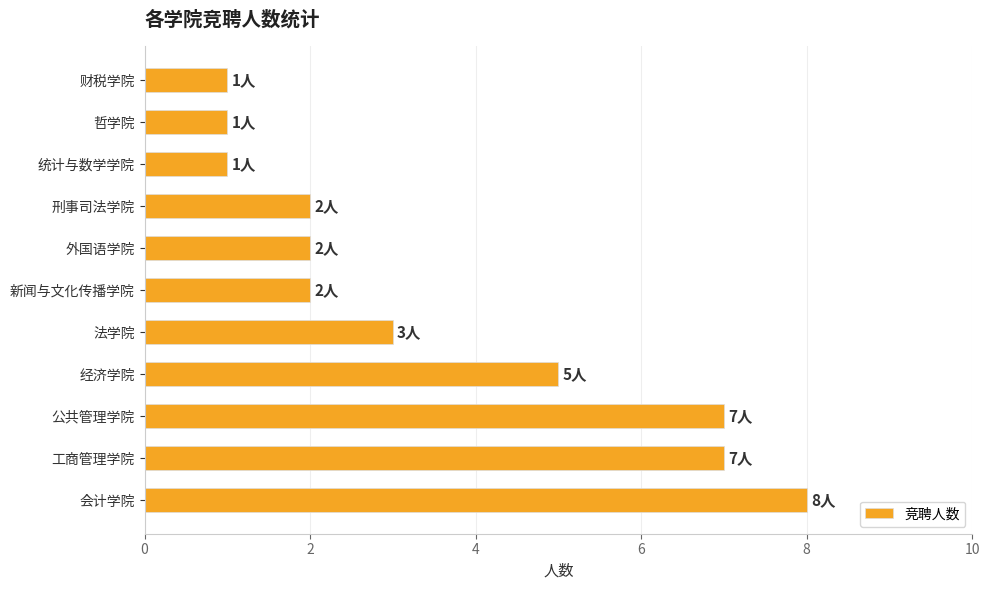

Count the values in the range 1 to 7.

10